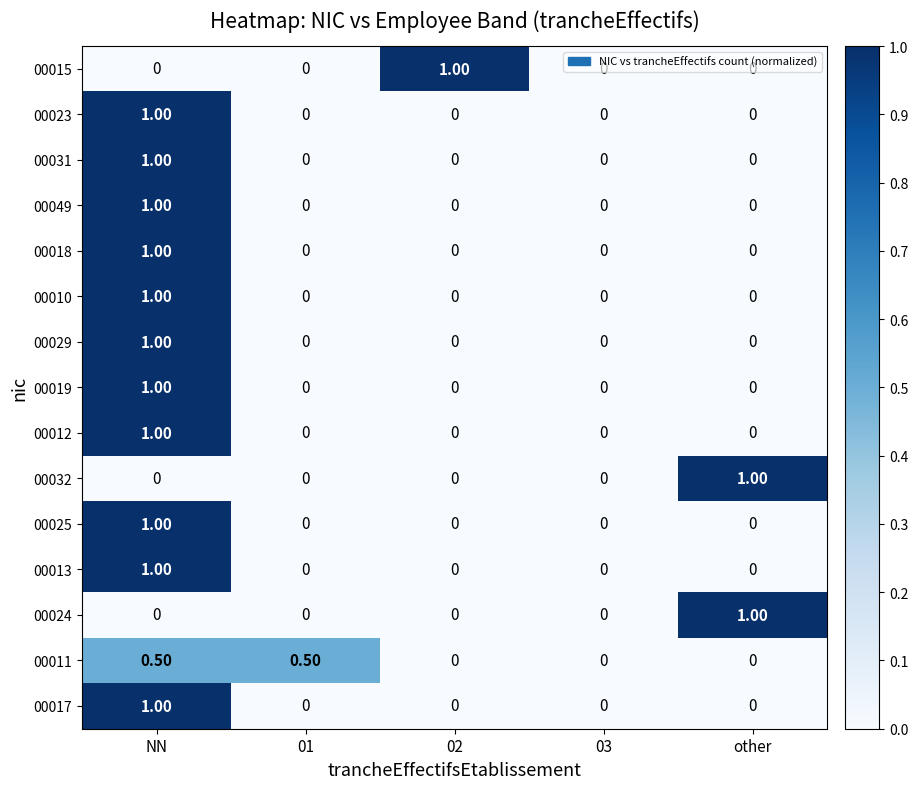

What is the difference between the maximum and minimum values in the 00023 series?

1.0